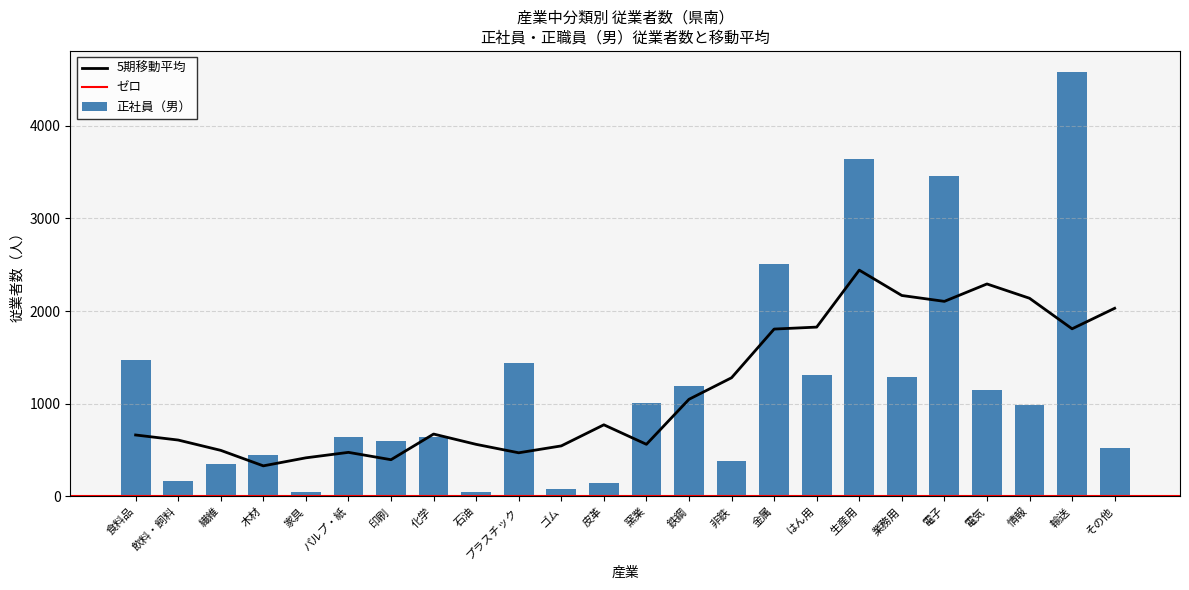

Is it true that 5期移動平均 equals 2105.4 at 電子?

True